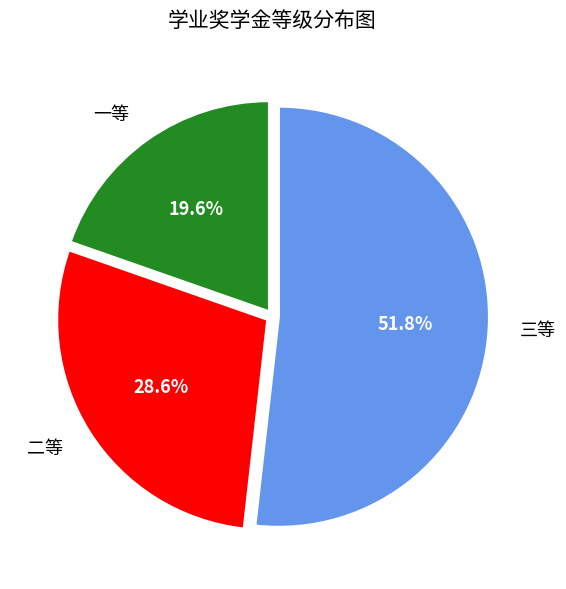

Does 二等 account for over 50% of the chart?

No